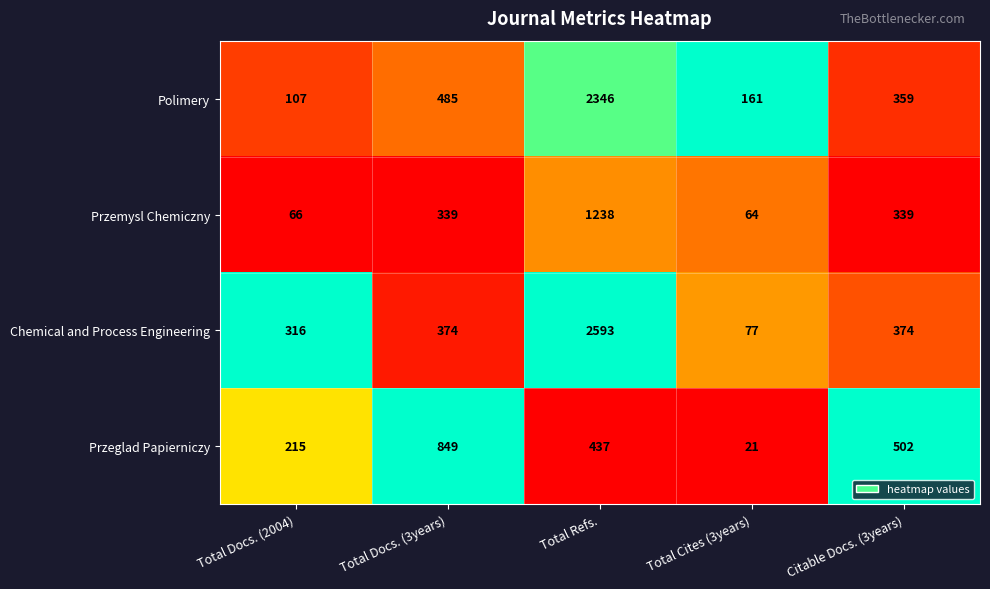

Is it true that Chemical and Process Engineering equals 94 at Citable Docs. (3years)?

False